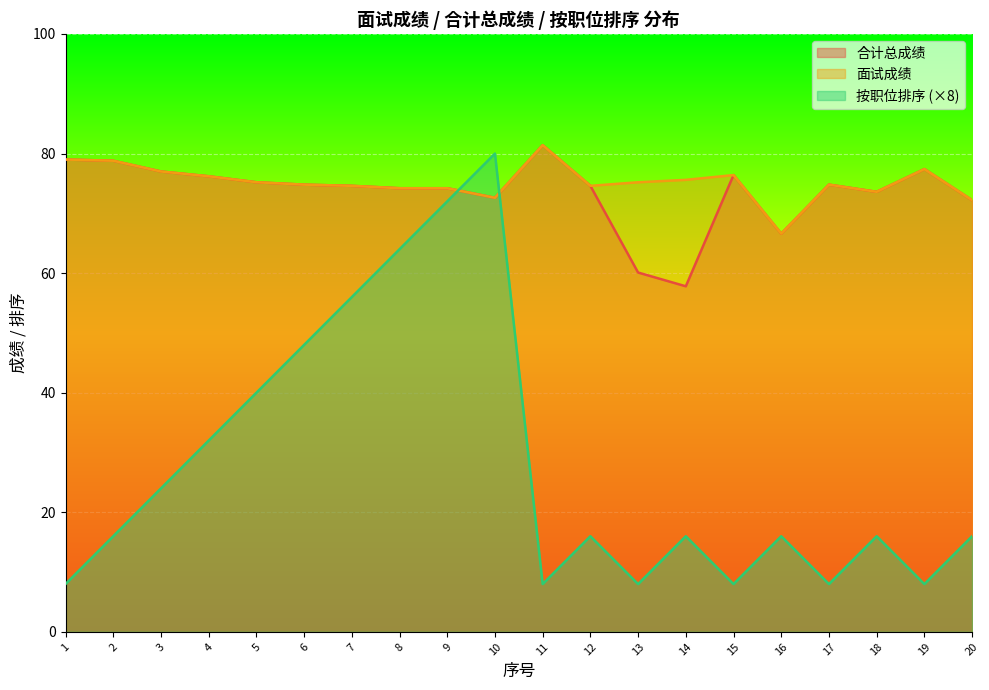

What is the value of the 按职位排序 point at the 2nd from the left?

16.0